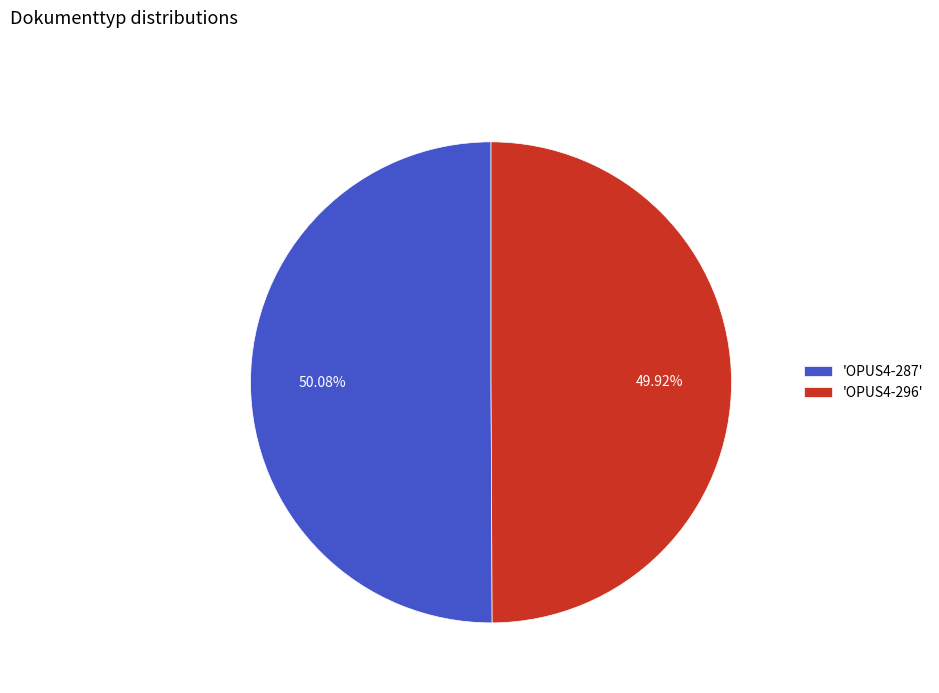

Combined, do 'OPUS4-296' and 'OPUS4-287' account for over 50%?

Yes